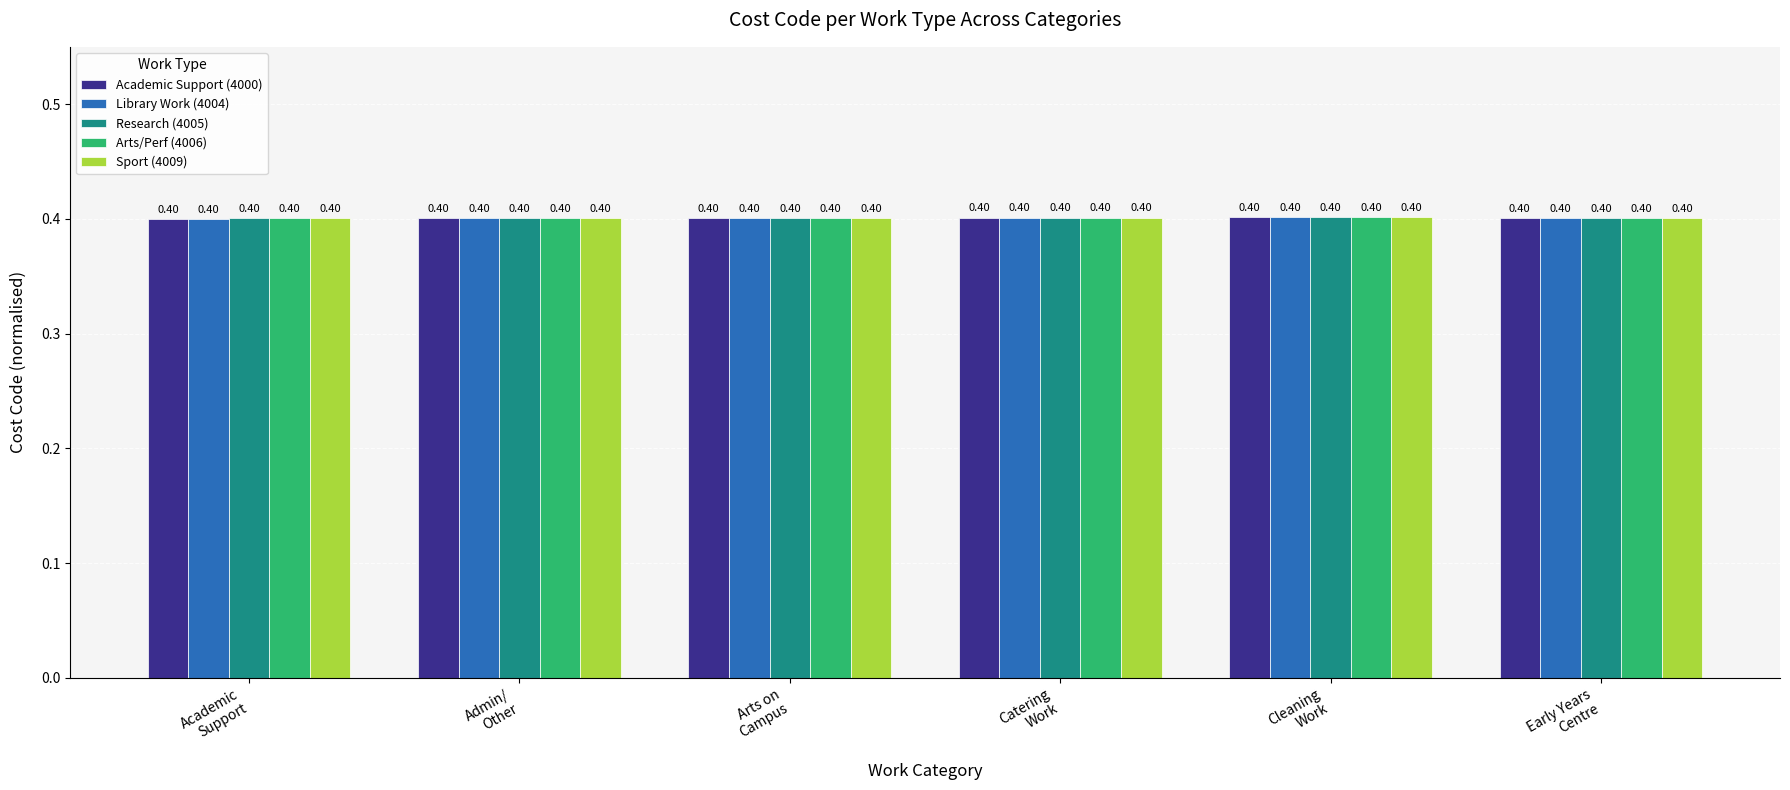

What is the label of the 3rd bar from the left?

Arts on
Campus